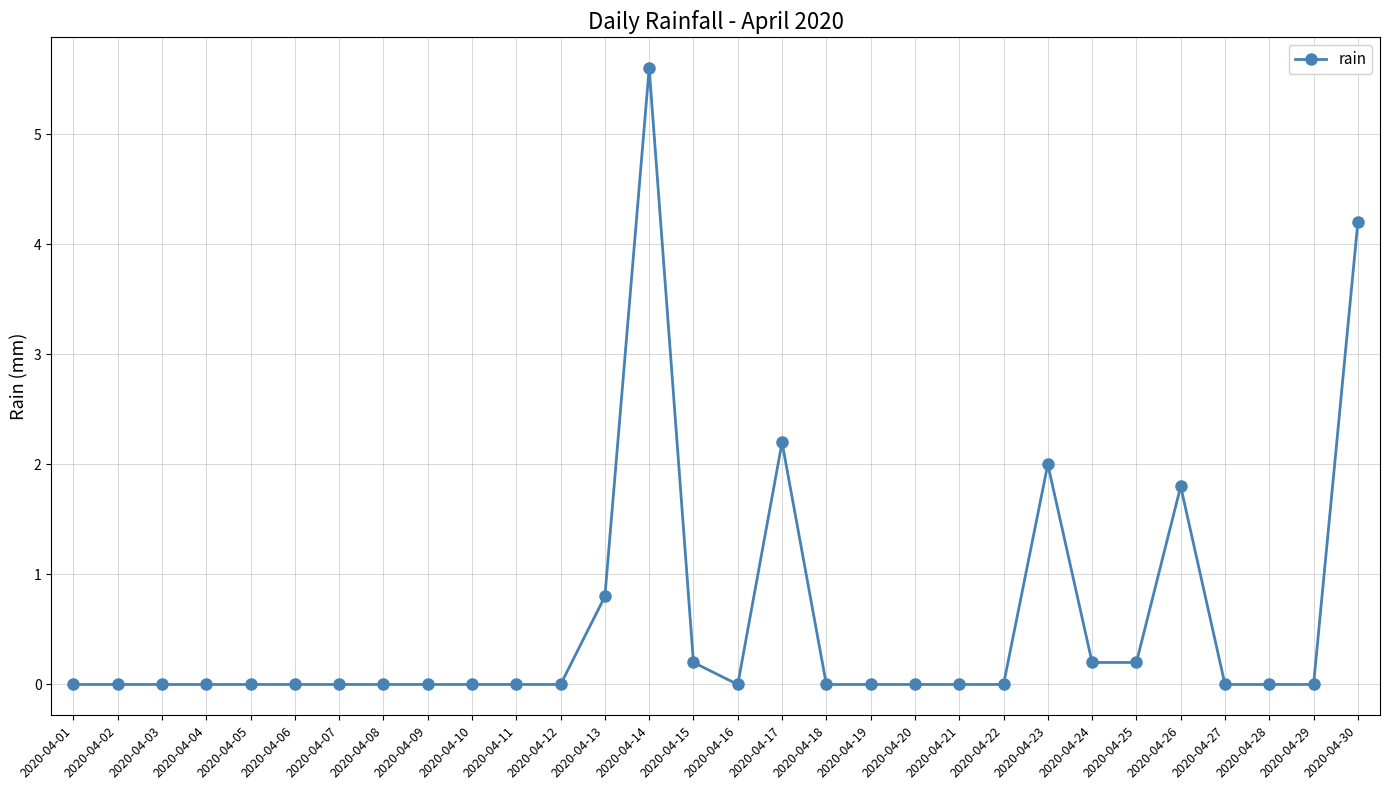

Reading right to left, what are all the values shown in this chart?

4.2	0.0	0.0	0.0	1.8	0.2	0.2	2.0	0.0	0.0	0.0	0.0	0.0	2.2	0.0	0.2	5.6	0.8	0.0	0.0	0.0	0.0	0.0	0.0	0.0	0.0	0.0	0.0	0.0	0.0